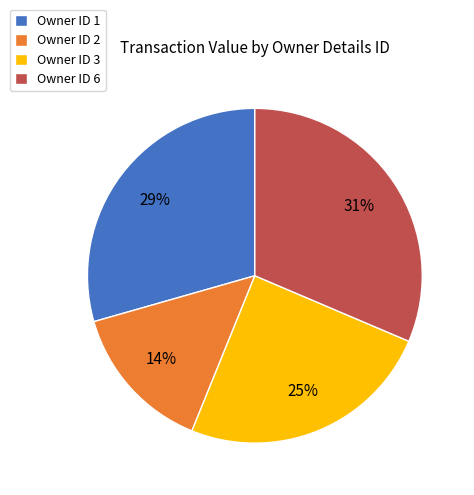

Which slice is the largest?

Owner ID 6